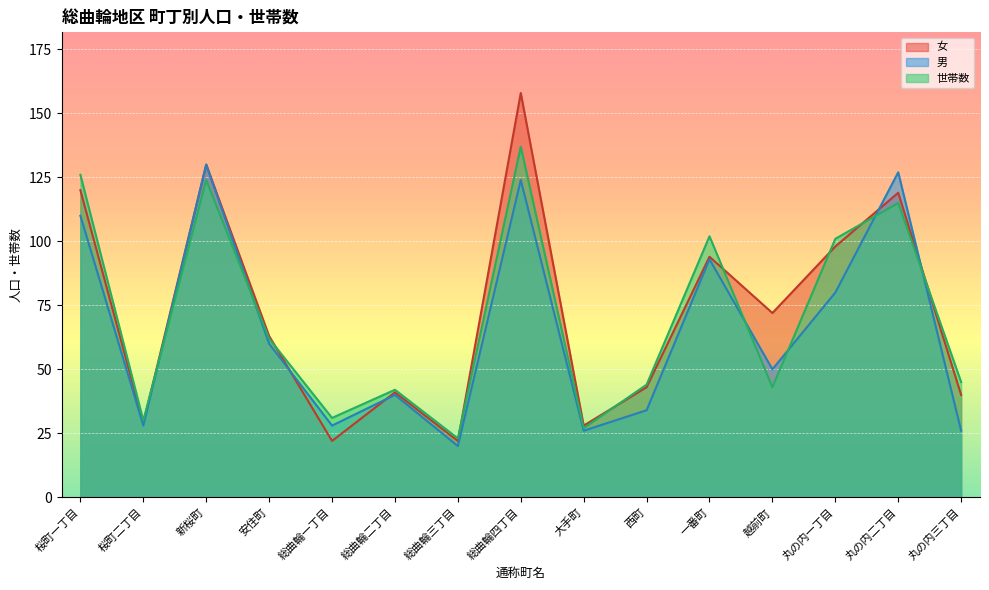

List the labels in order of 女 value, smallest first.

総曲輪一丁目, 総曲輪三丁目, 大手町, 桜町二丁目, 丸の内三丁目, 総曲輪二丁目, 西町, 安住町, 越前町, 一番町, 丸の内一丁目, 丸の内二丁目, 桜町一丁目, 新桜町, 総曲輪四丁目